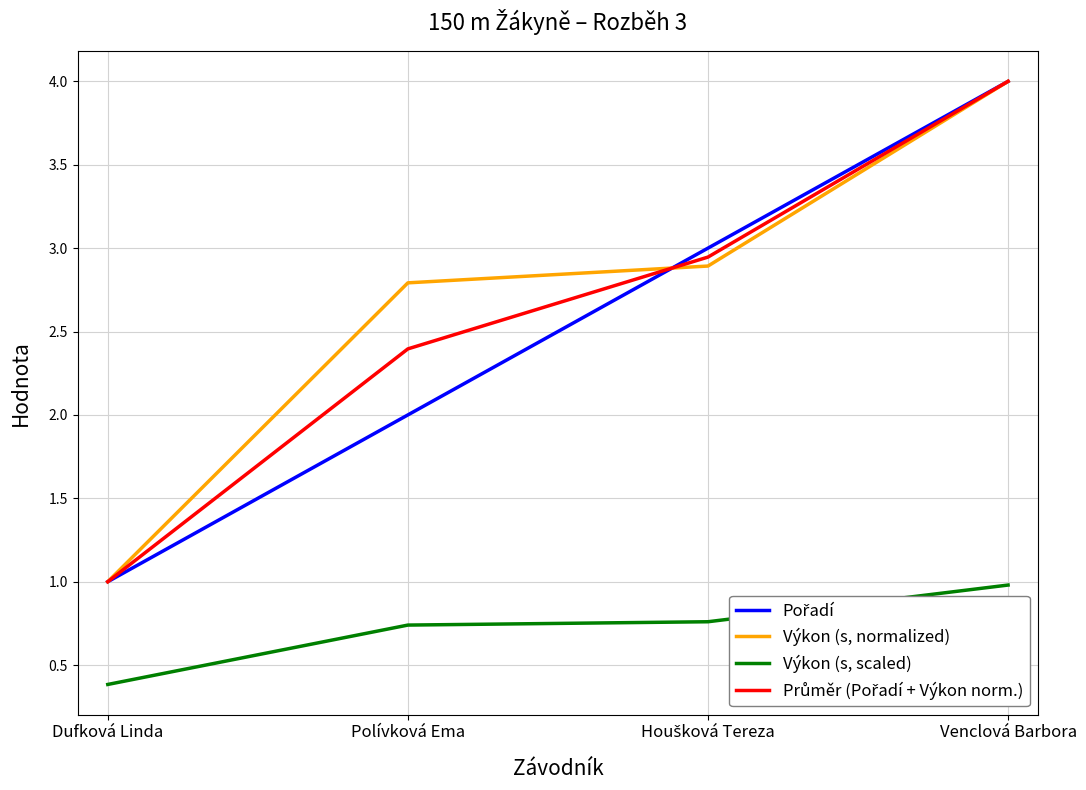

At which label is Výkon (s, scaled) closest to 0?

Dufková Linda